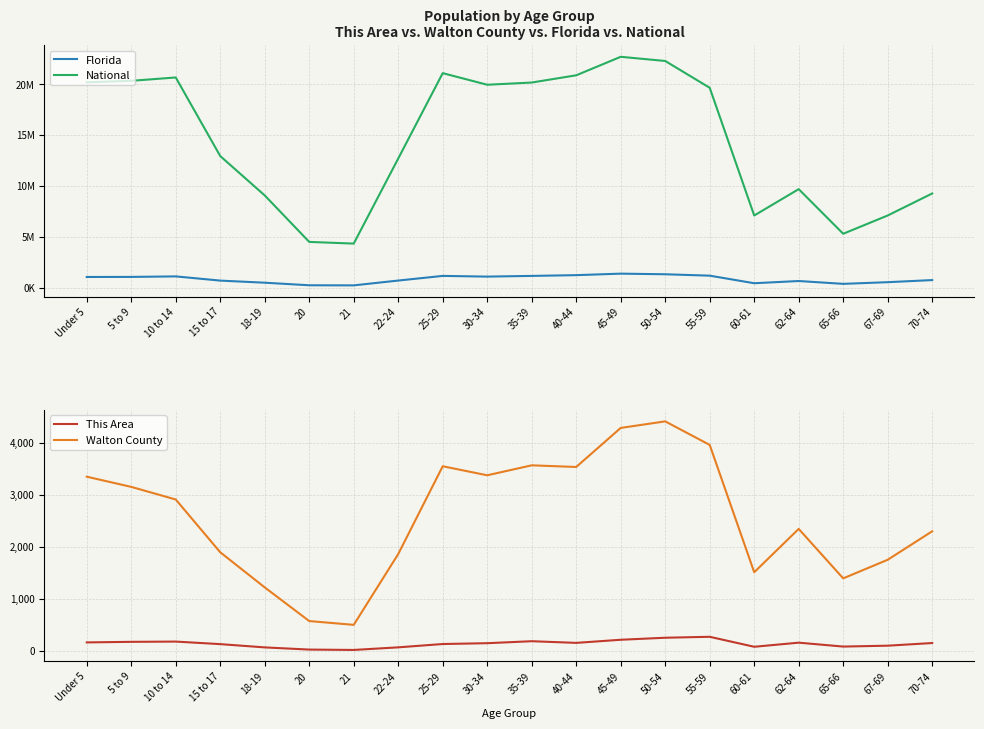

What is the total value across all series at 55-59?

20871463